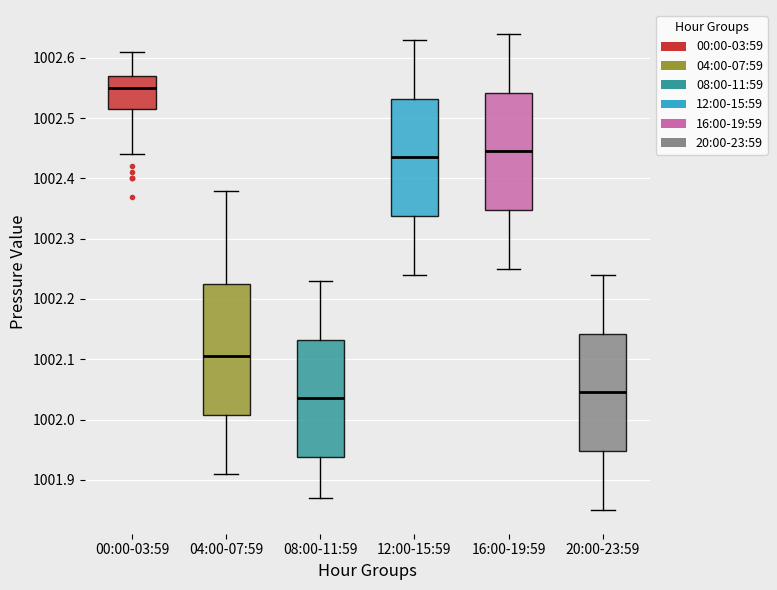

Which box is the tallest, from its lower edge to its upper edge?

04:00-07:59